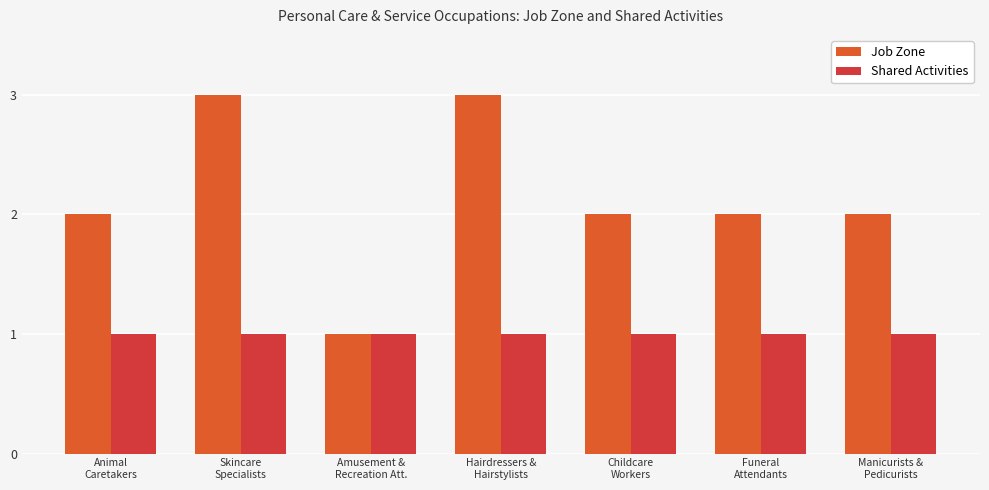

How many distinct data groups are displayed?

2